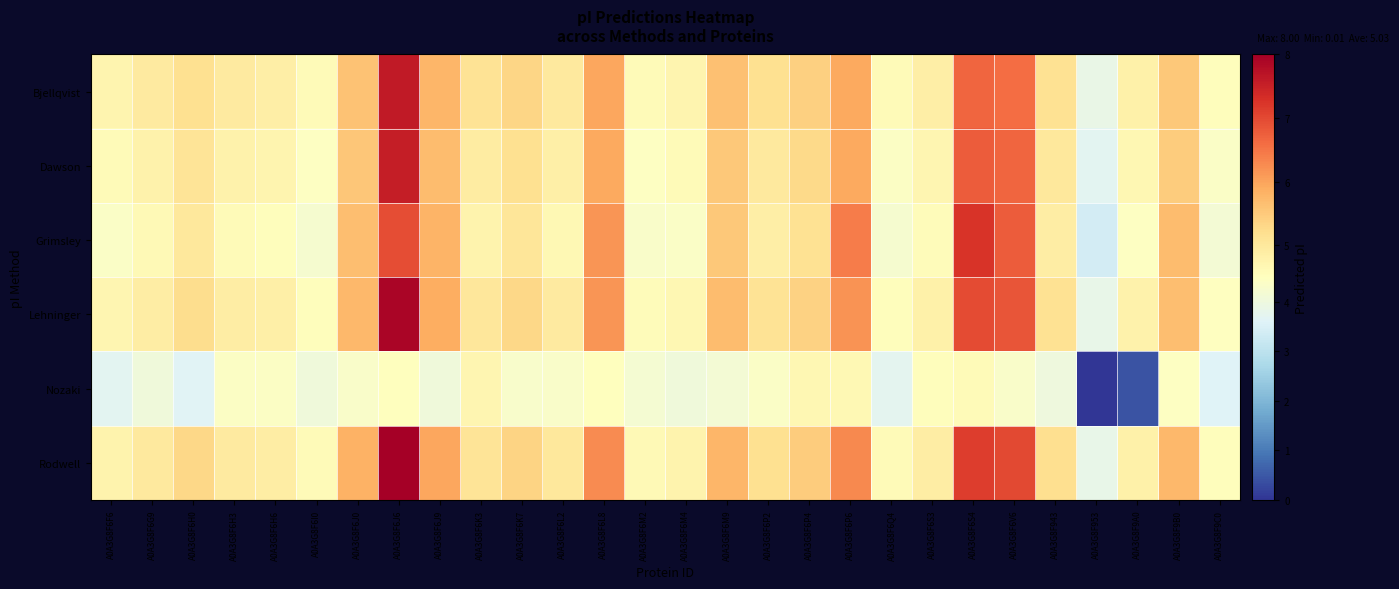

At which category is the sum across all series the highest?

A0A3G8F6J6